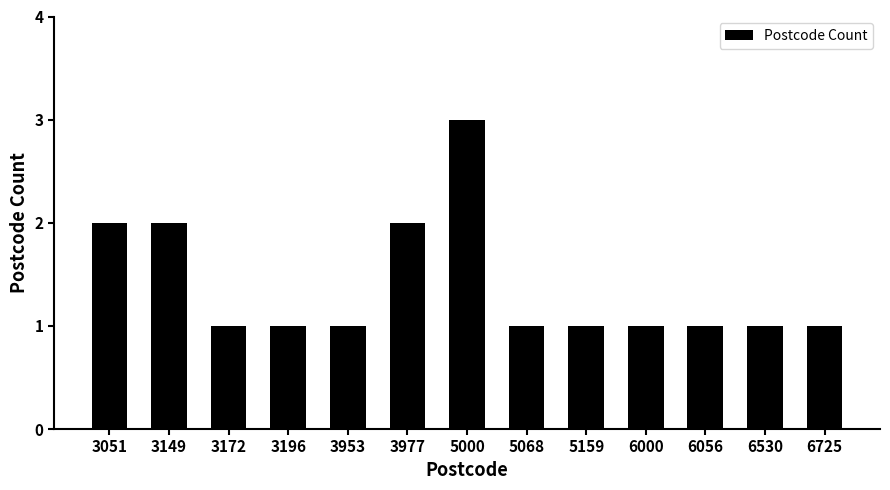

What is the value of the 8th bar from the left?

1